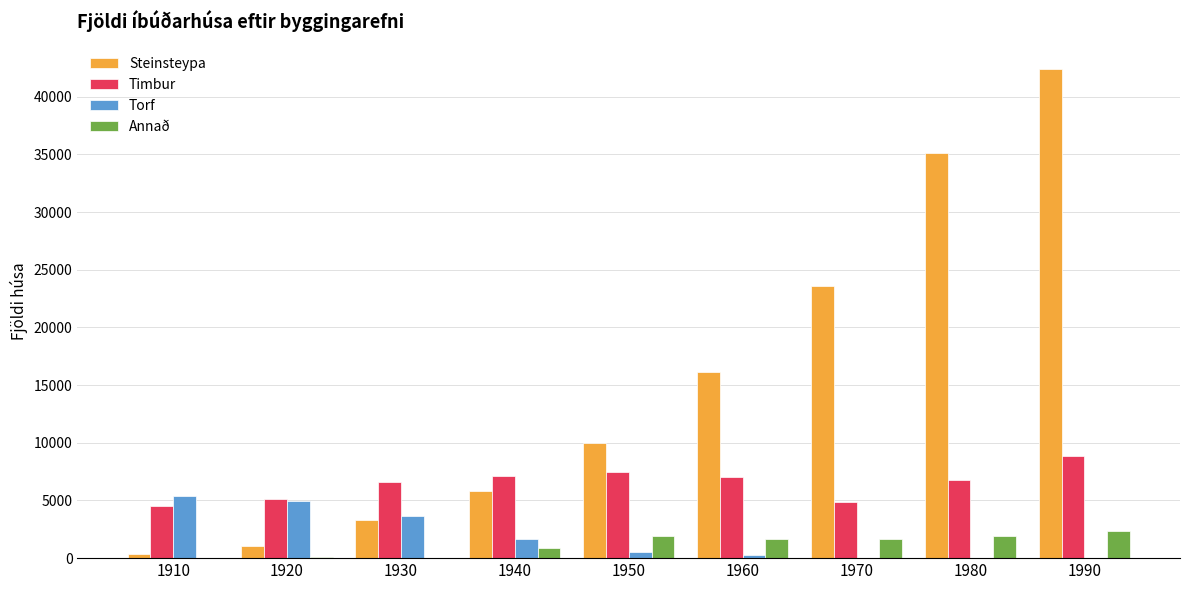

What is the sum of the Annað values at 1950 and 1940?

2783